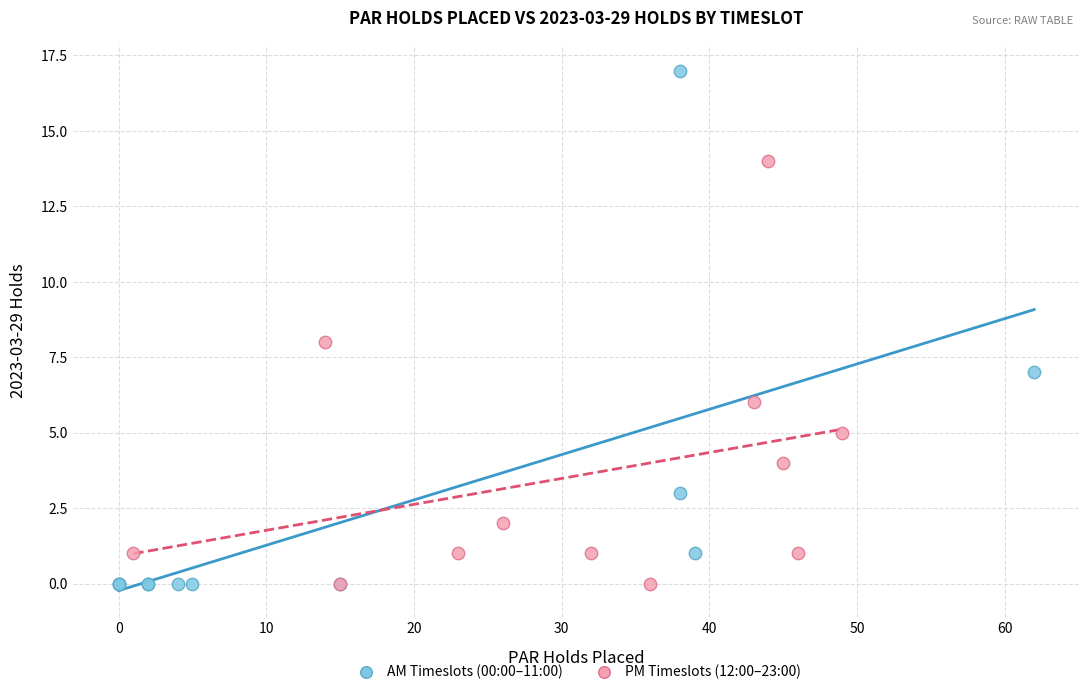

What are all the series names shown in the legend?

AM Timeslots (00:00–11:00), PM Timeslots (12:00–23:00)